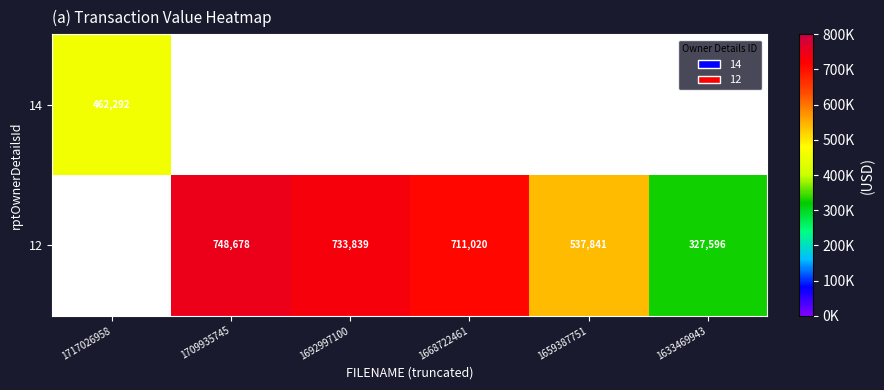

The value of 12 at 1668722461 is 711020. True or false?

True